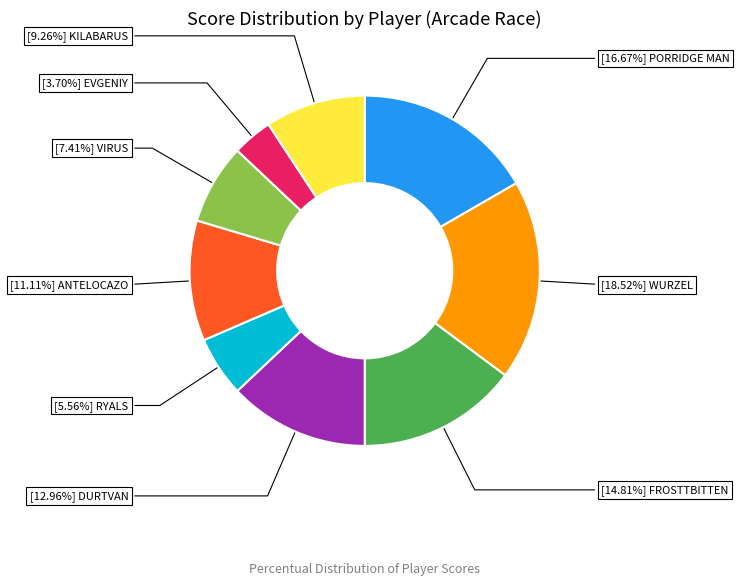

Does any single category account for the majority?

No